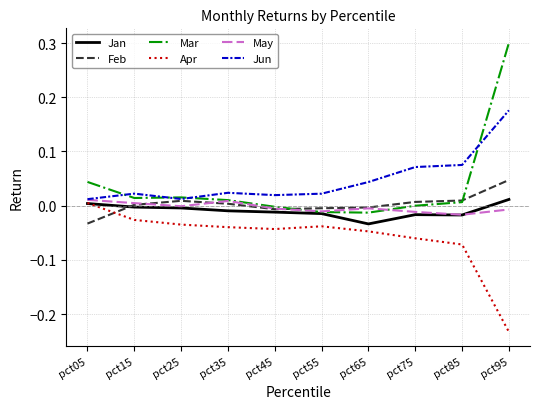

What are all the series names shown in the legend?

Jan, Feb, Mar, Apr, May, Jun